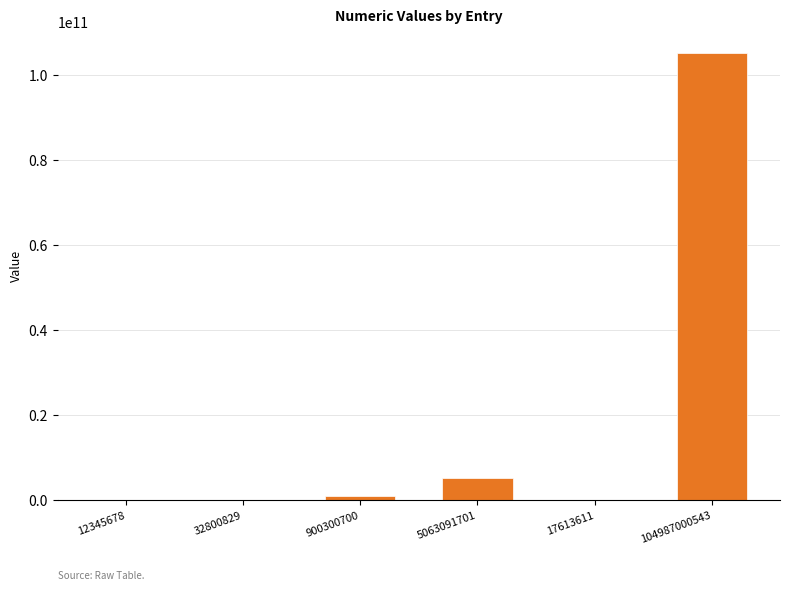

Which category has the highest value across all series?

104987000543